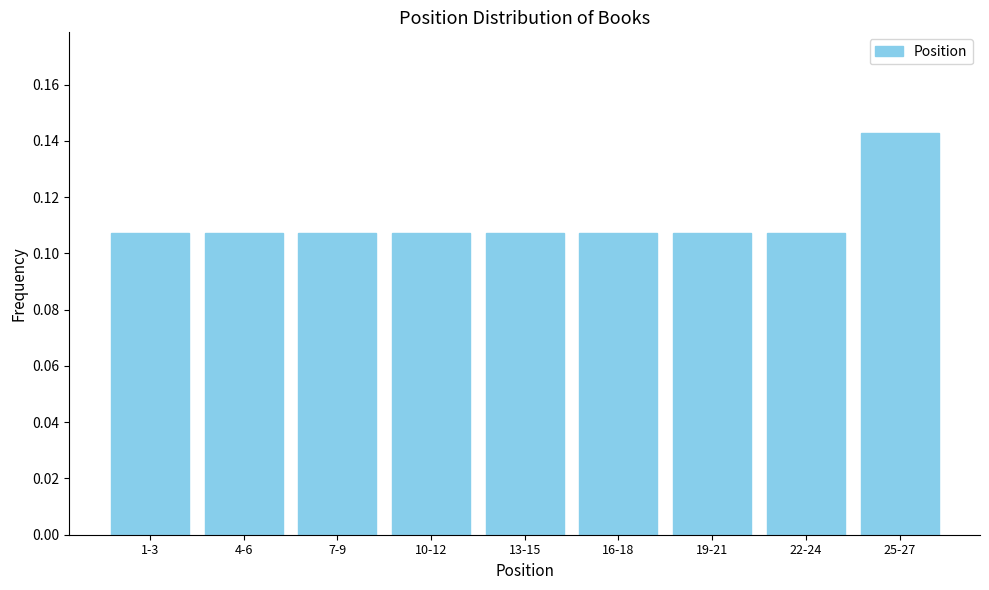

What is the sum of all values?

1.0